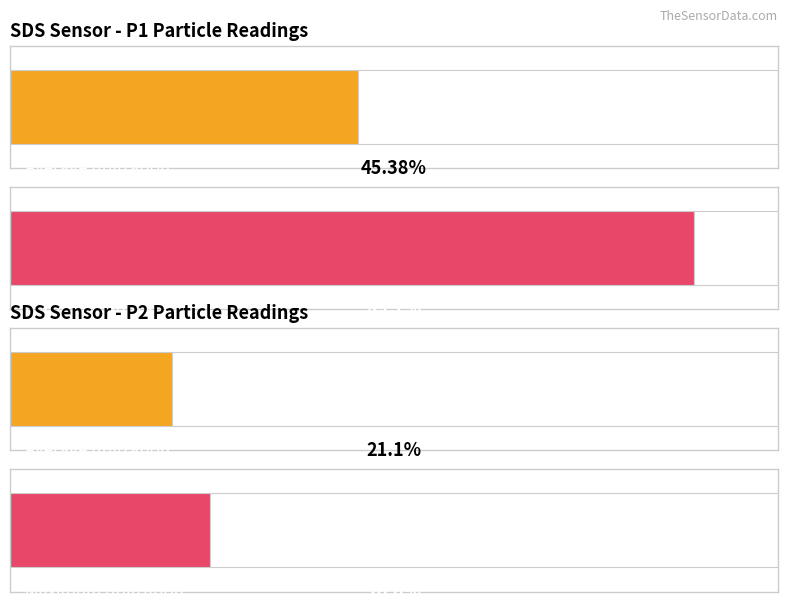

At how many categories does at least one series exceed 6?

1